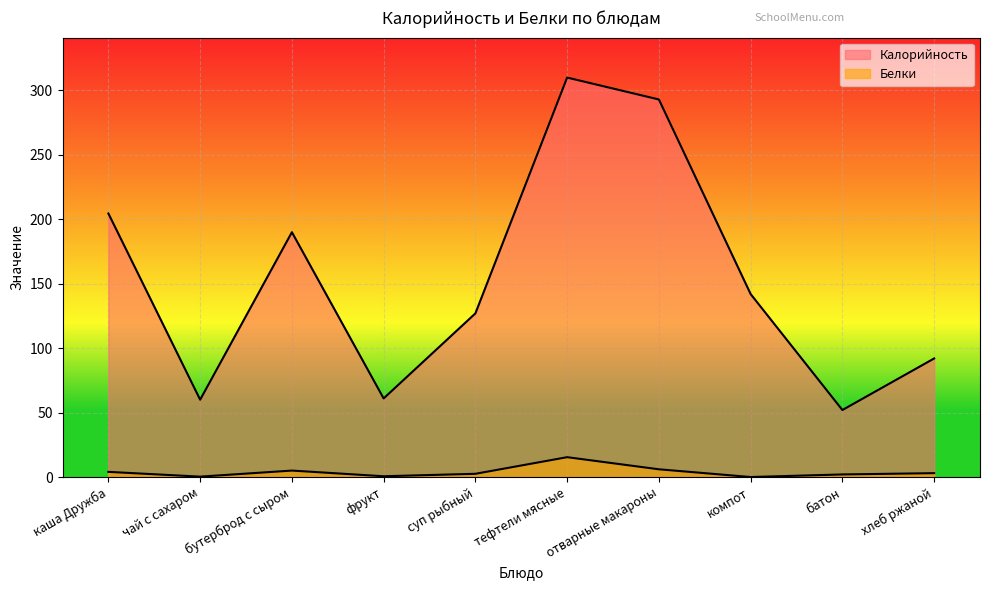

What is the label of the 6th point from the left?

тефтели мясные